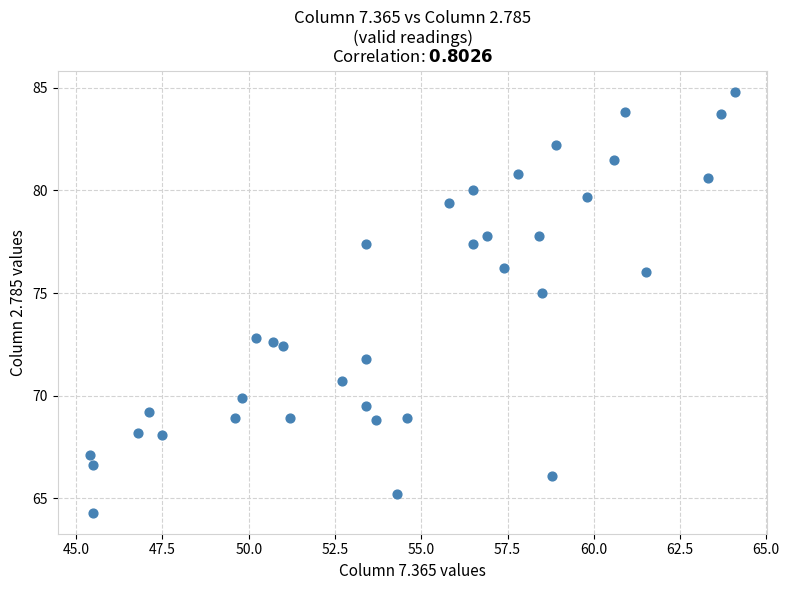

What is the range of Y values (max minus min)?

20.5